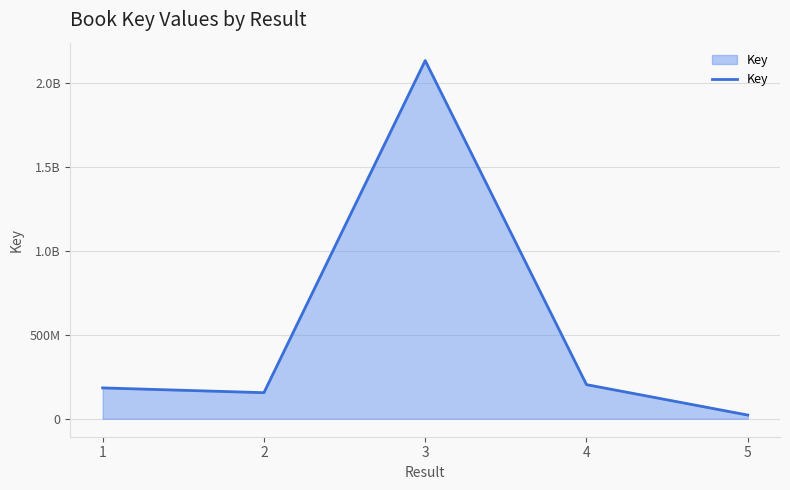

Which has a higher value, 5 or 4?

4